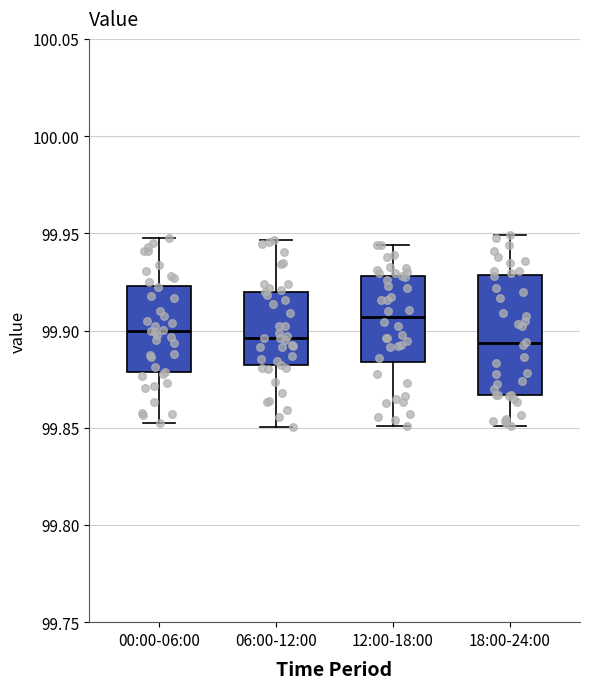

Reading left to right, transcribe this box plot: for each box, give where its median line is, the range the box spans, and where its two whiskers end, as read against the y-axis. The values are not printed on the chart, so give them approximately, as read against the axis.

00:00-06:00: median 99.900, box 99.880 to 99.925, whiskers 99.850 to 99.950
06:00-12:00: median 99.895, box 99.880 to 99.920, whiskers 99.850 to 99.945
12:00-18:00: median 99.905, box 99.885 to 99.930, whiskers 99.850 to 99.945
18:00-24:00: median 99.895, box 99.865 to 99.930, whiskers 99.850 to 99.950